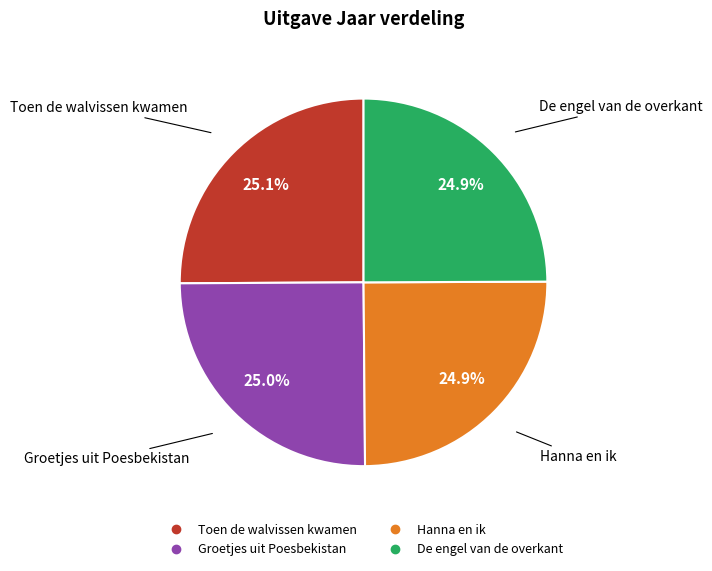

Approximately how many times larger is the value at Groetjes uit Poesbekistan compared to Hanna en ik?

1.0